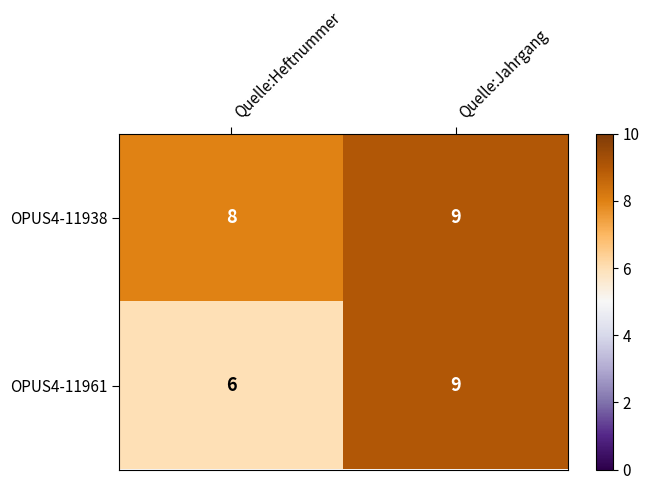

At which label is OPUS4-11938 closest to 8?

Quelle:Heftnummer